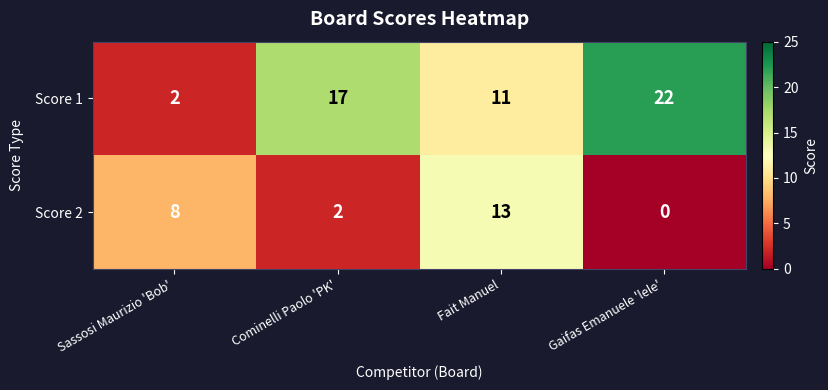

Reading left to right, what are all the values shown in this chart?

Score 1: 2	17	11	22
Score 2: 8	2	13	0